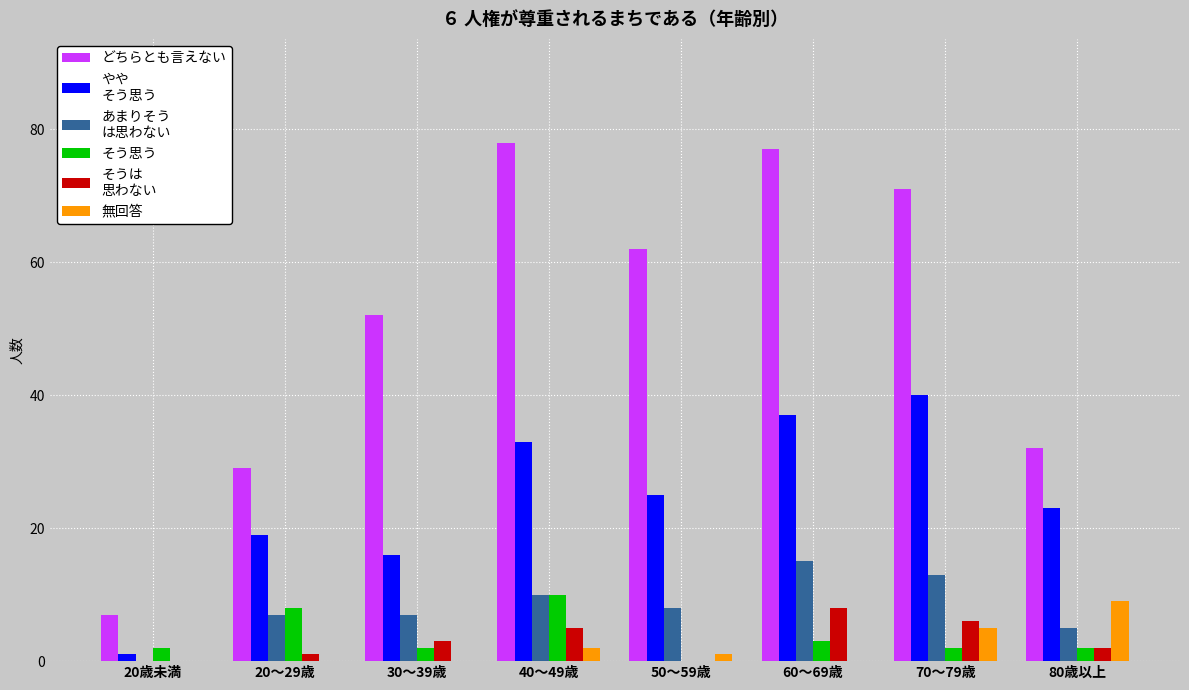

What is the total value across all series at 30～39歳?

80